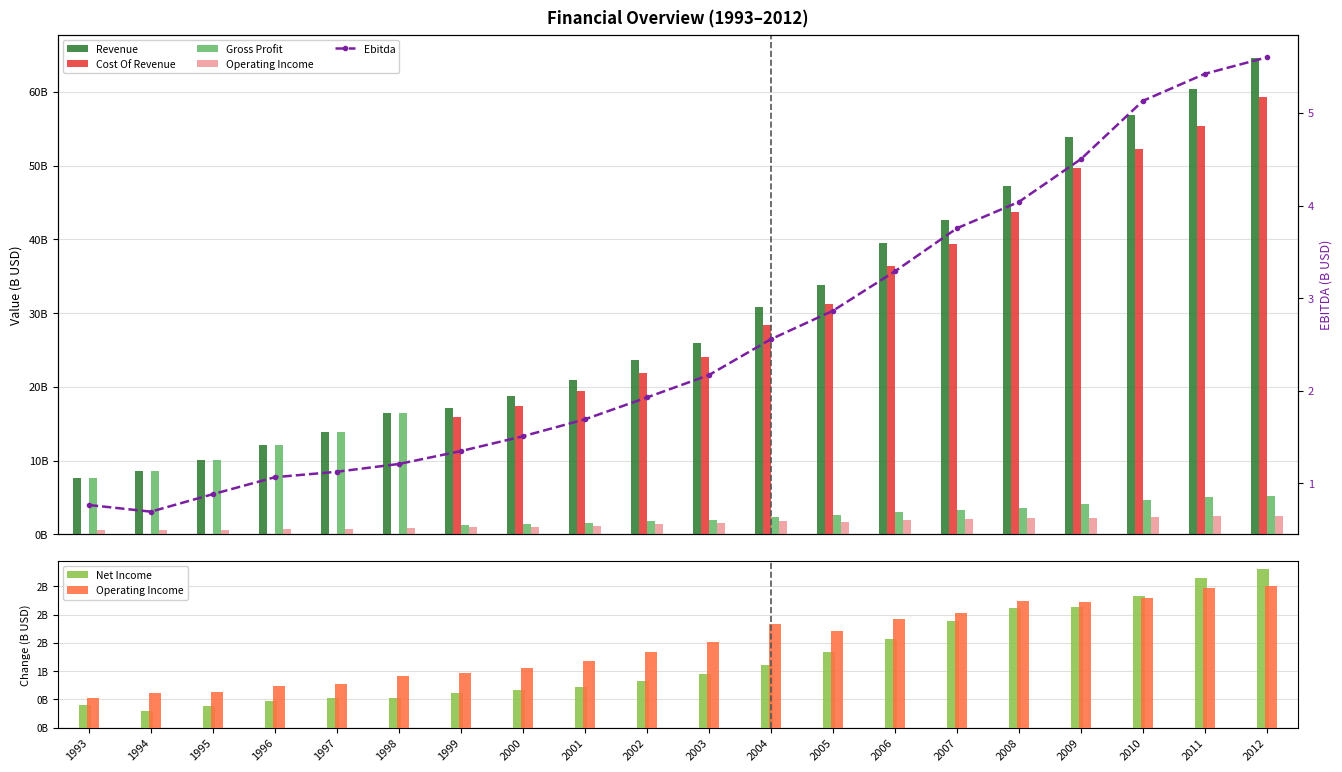

Which has a higher value, 2006 or 2012?

2012